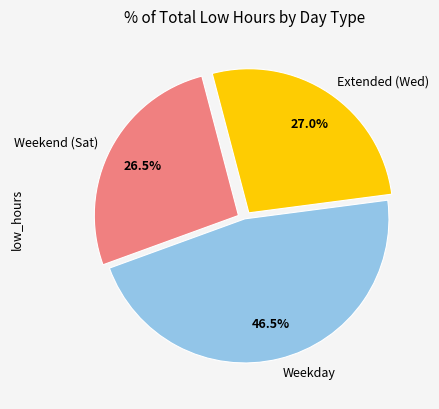

How many segments does this pie chart have?

3